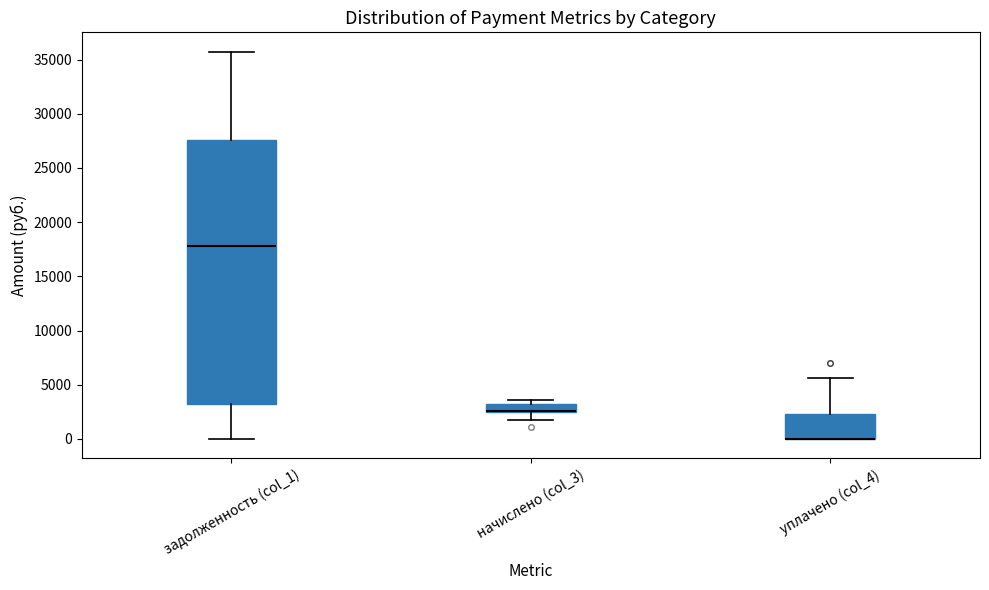

Which box is the tallest, from its lower edge to its upper edge?

задолженность (col_1)